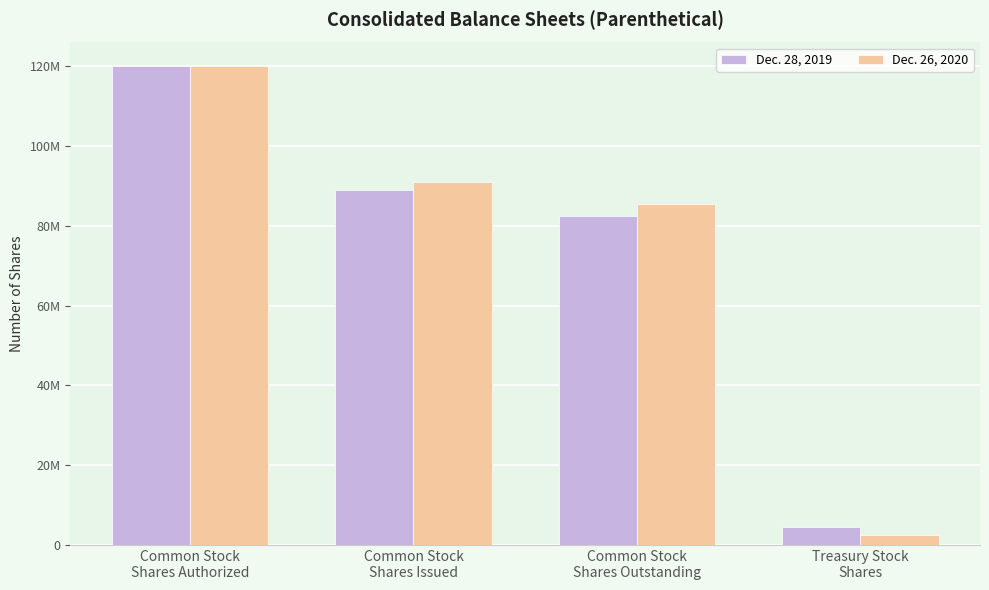

Does the chart contain any negative values?

No